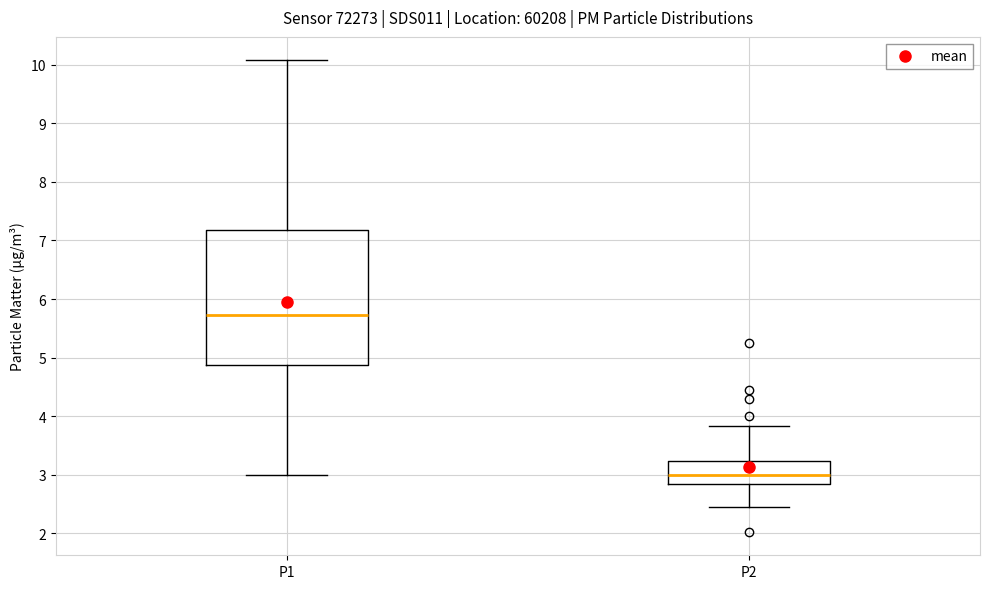

Where is the upper edge of the box for P1 on the y-axis? The values are not printed on the chart, so give them approximately, as read against the axis.

7.2